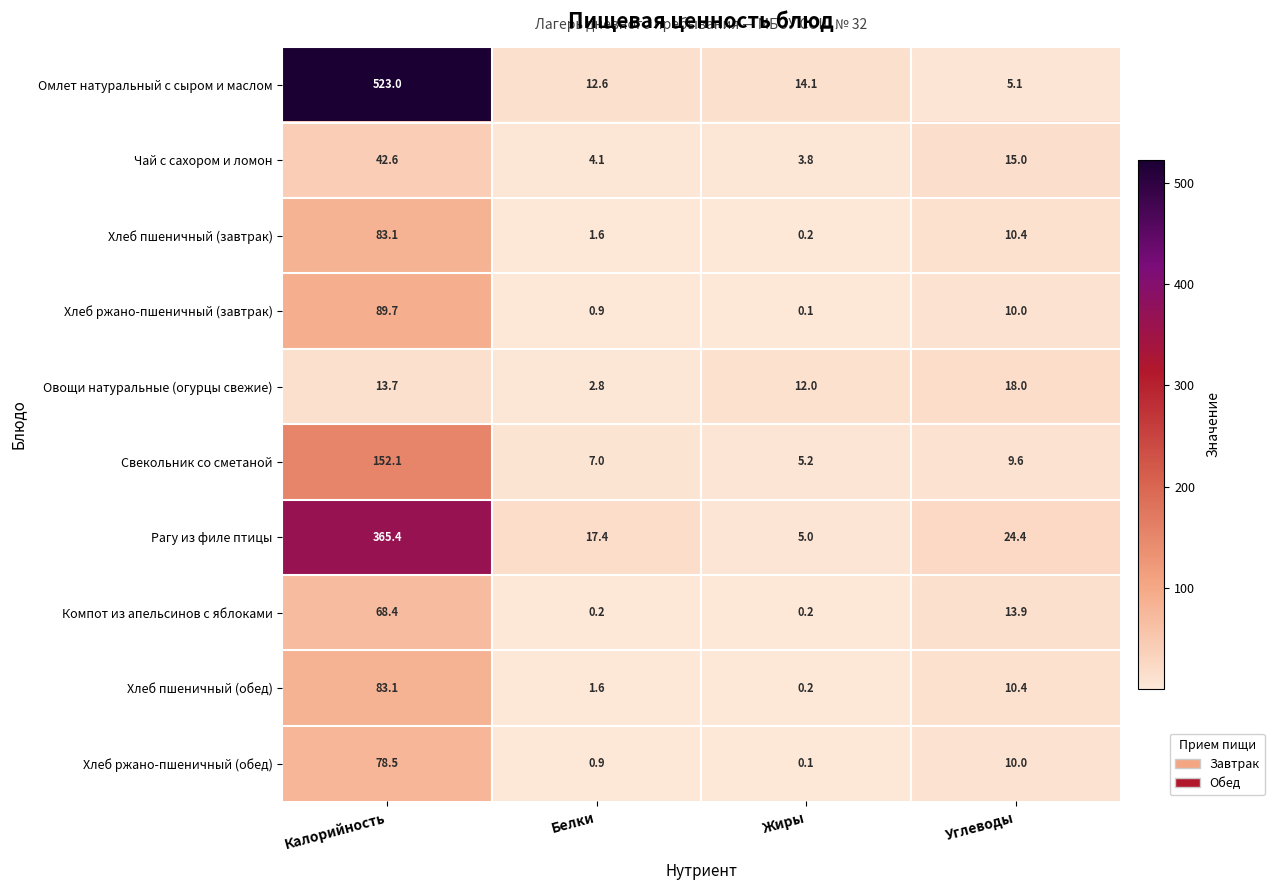

Count the Овощи натуральные (огурцы свежие) values in the range 12 to 18.

3